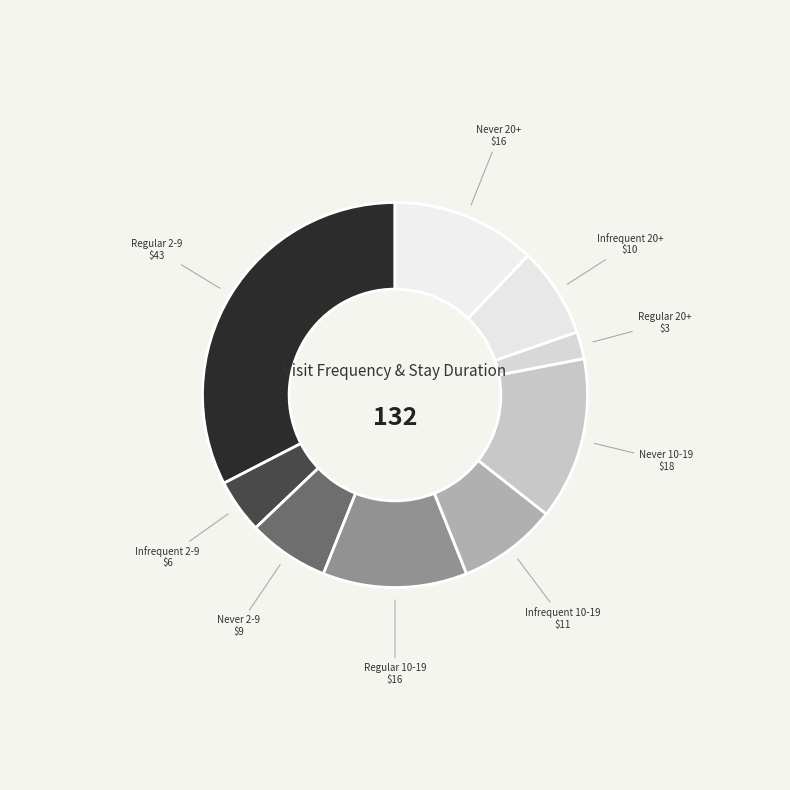

Is Regular 20+ the majority of the pie?

No